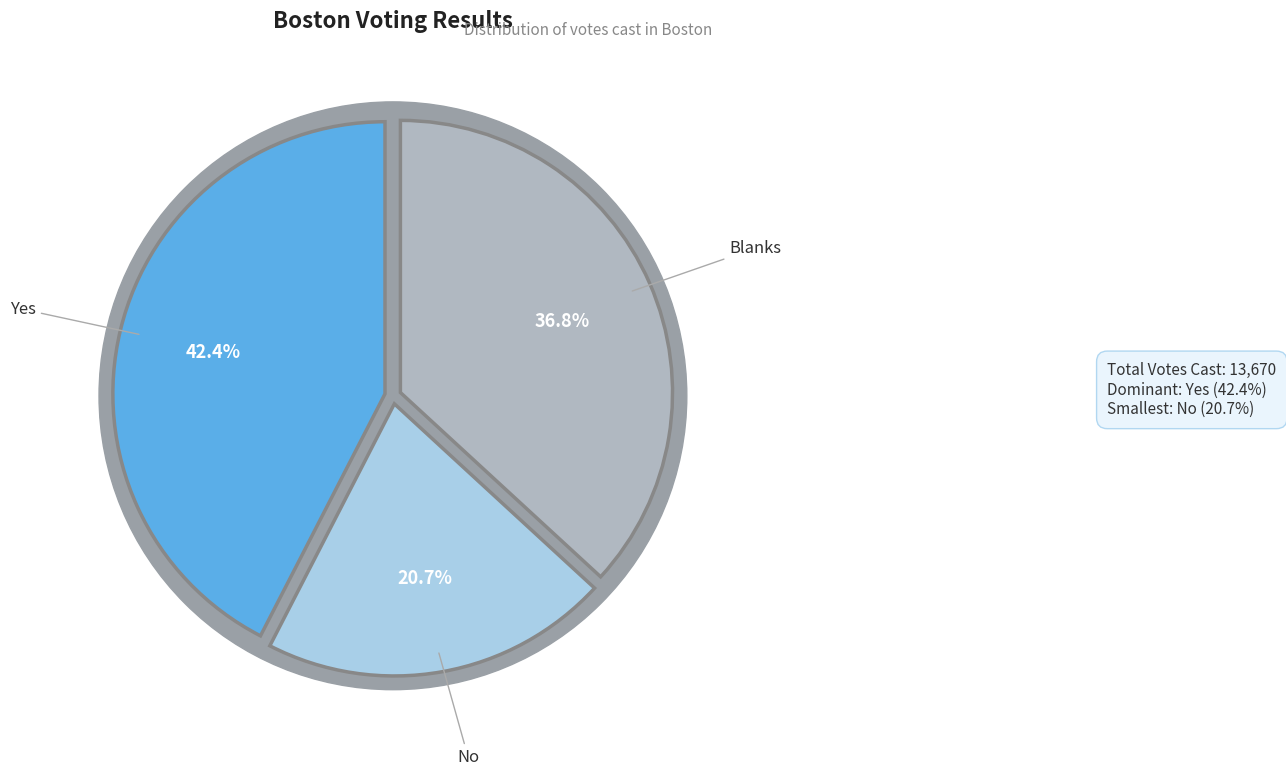

Count the number of slices in the pie.

3